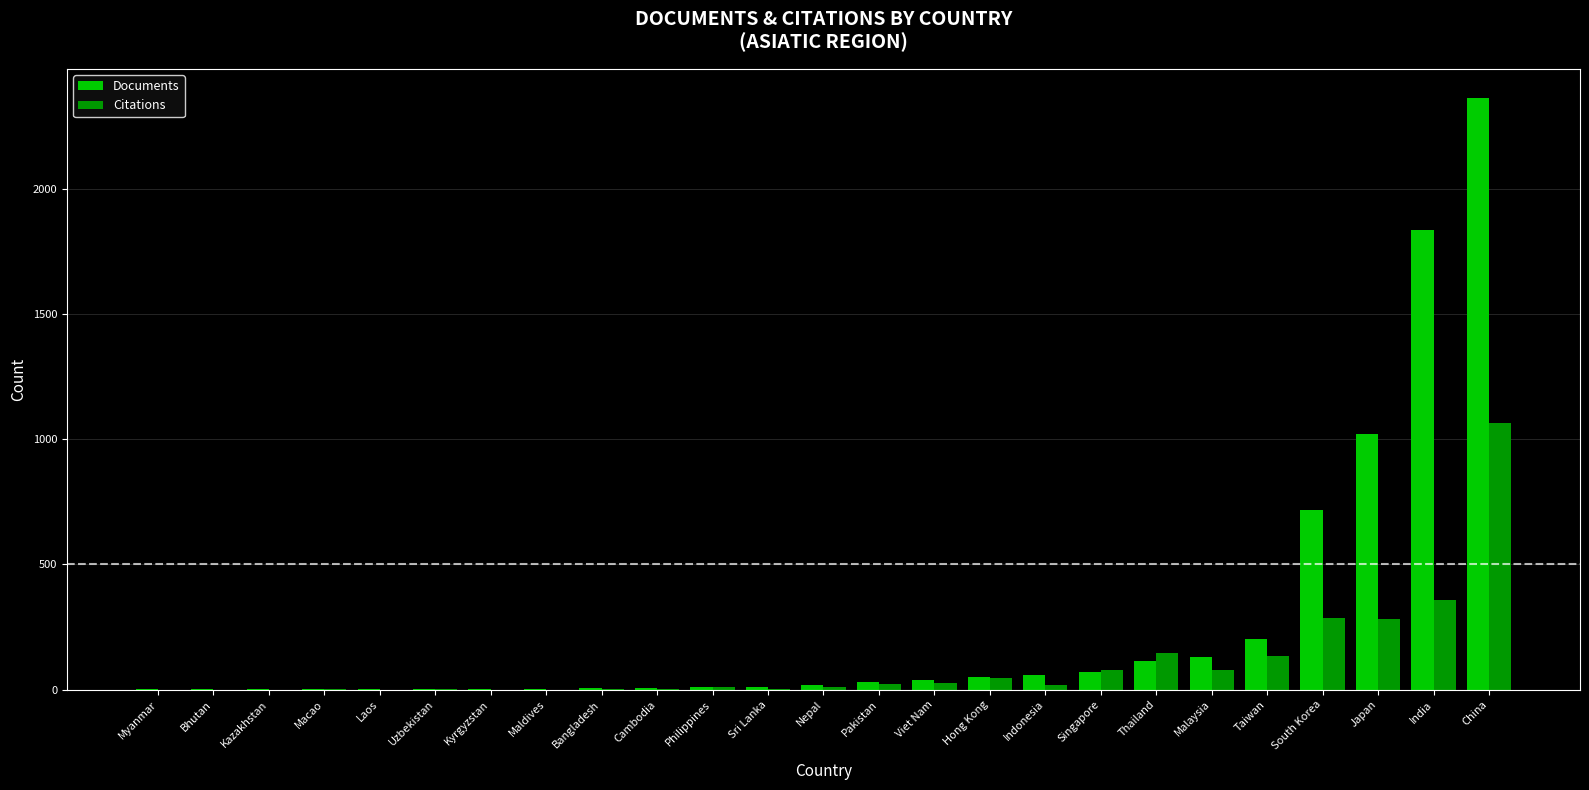

What is the difference between the Citations values at Indonesia and Sri Lanka?

16